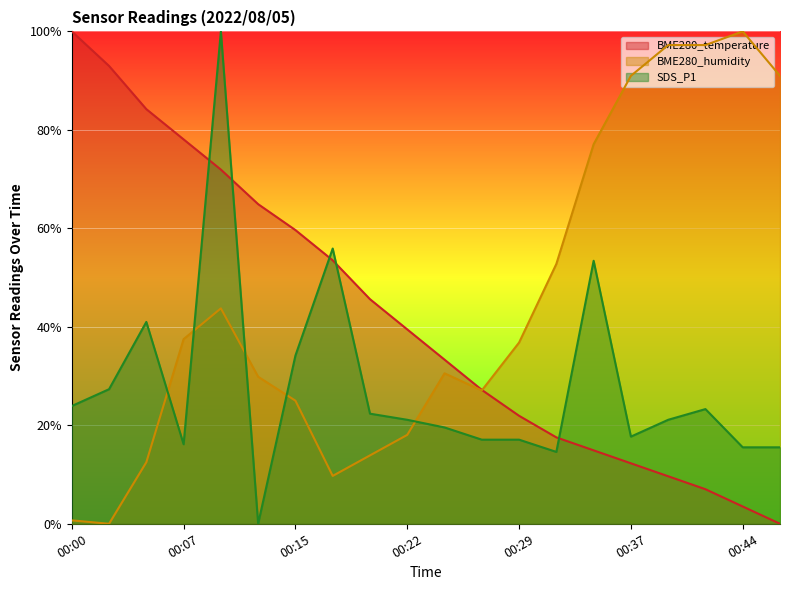

Which category has the highest value in the BME280_humidity series?

00:44